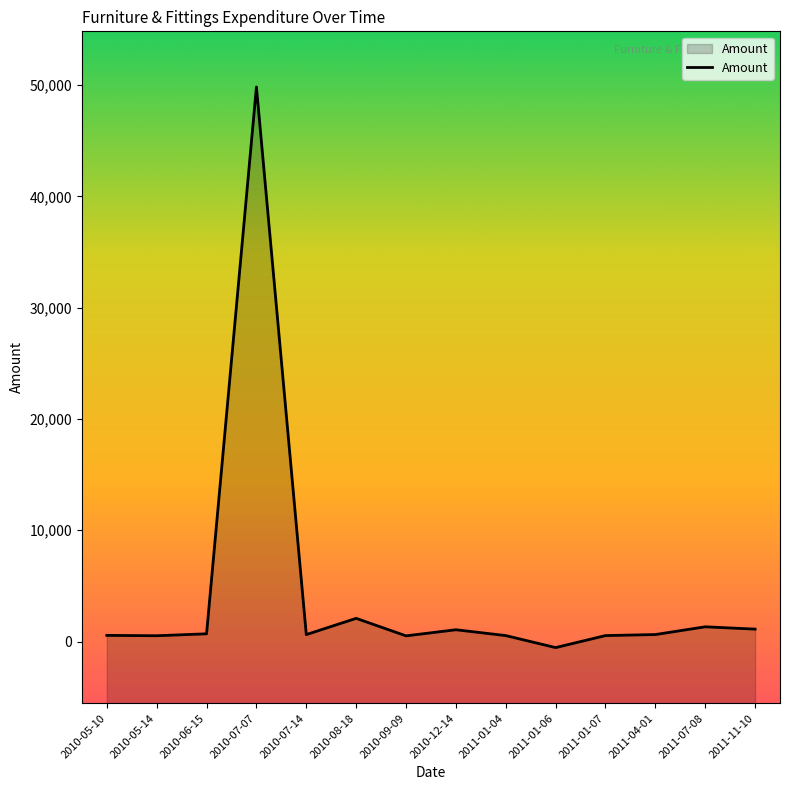

How many interior local peaks (higher than both neighbors) does the data have?

4